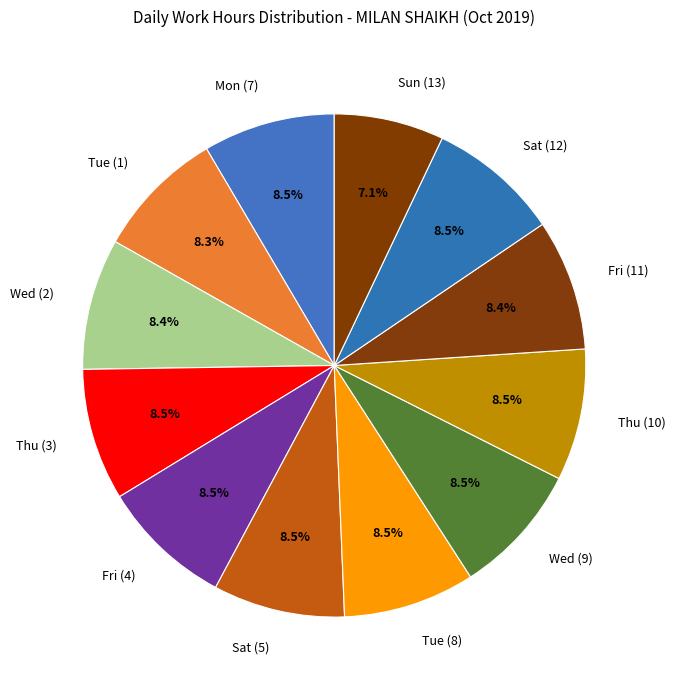

How much of the chart is everything except Tue (1)?

91.7%